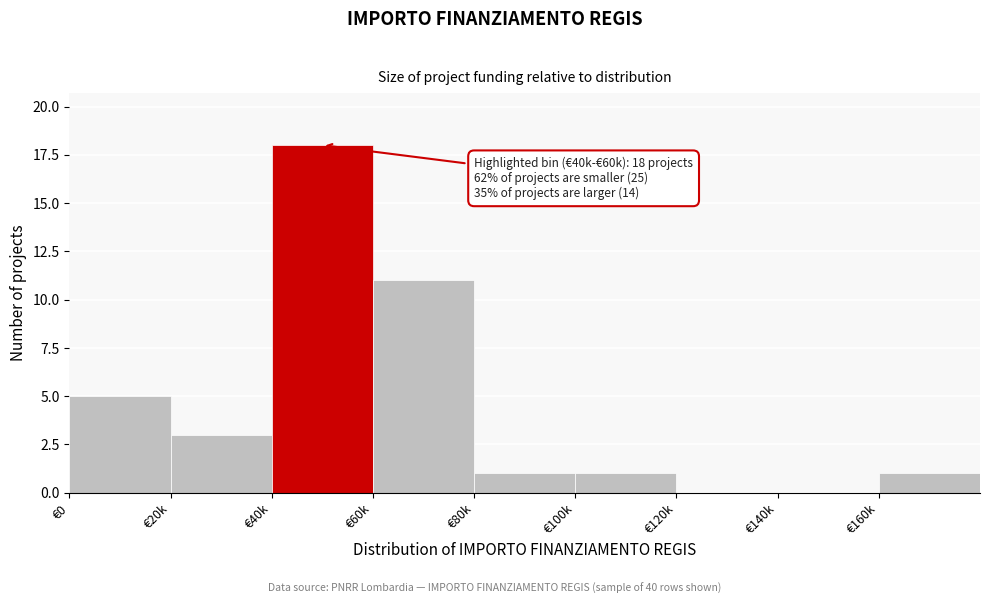

Reading left to right, extract all data points from this chart.

€0=5	€20k=3	€40k=18	€60k=11	€80k=1	€100k=1	€120k=0	€140k=0	€160k=1